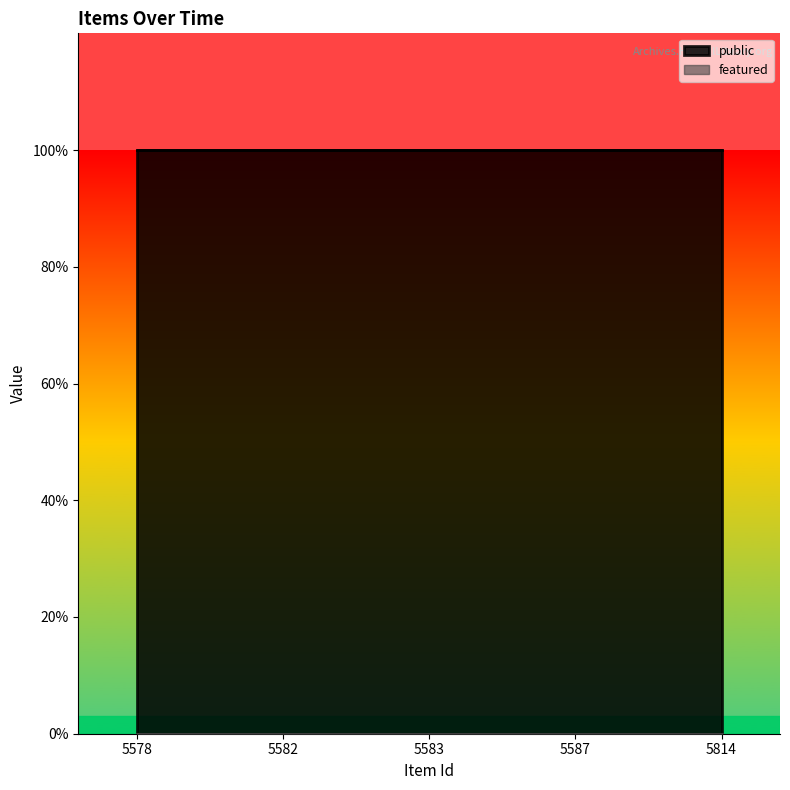

What are all the series names shown in the legend?

public, featured